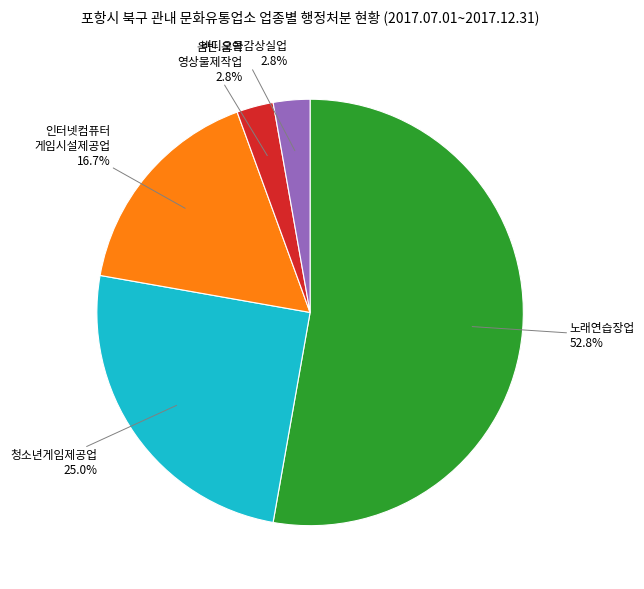

Is there a majority slice in this chart?

Yes